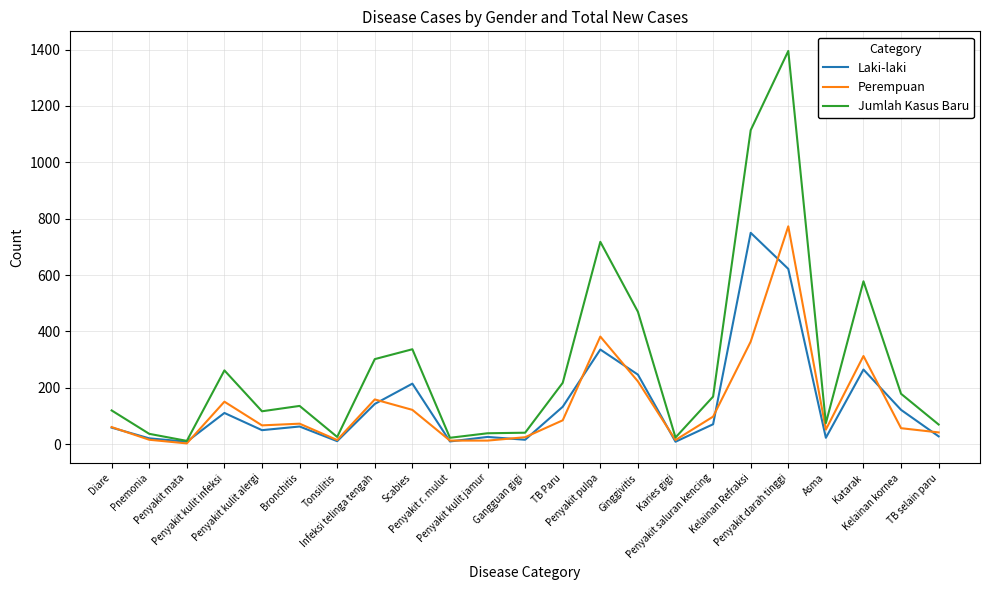

What is the highest value of the Perempuan series?

773